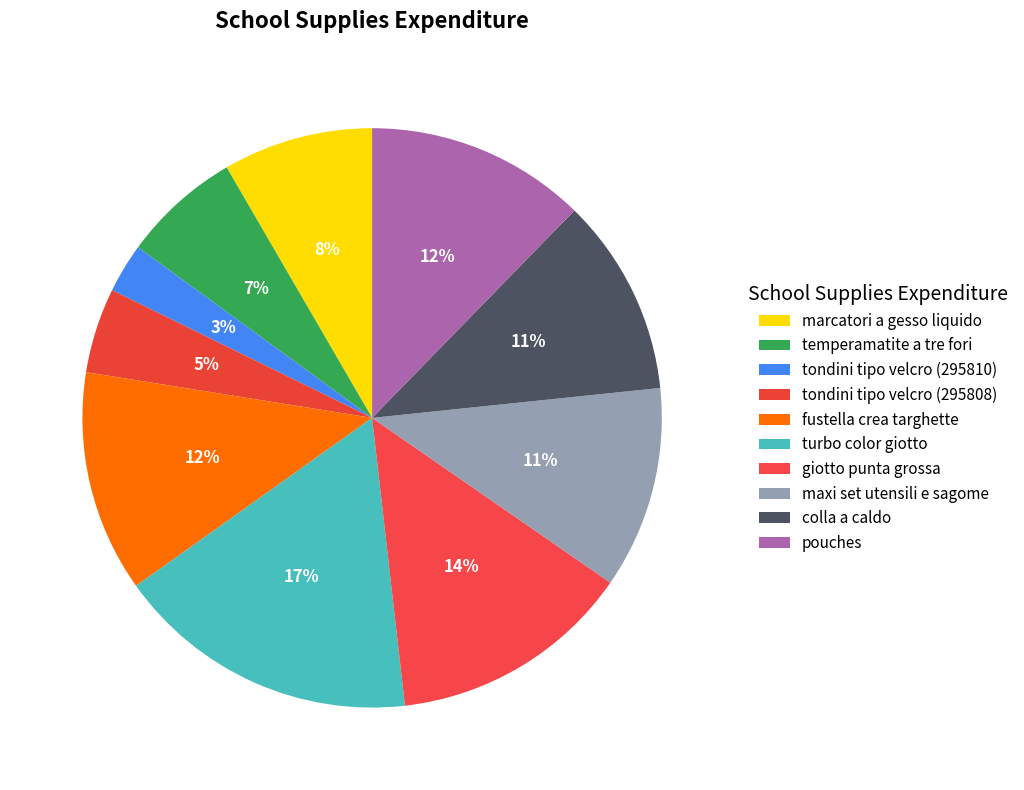

What is the change in value from tondini tipo velcro (295810) to fustella crea targhette?

+8.5